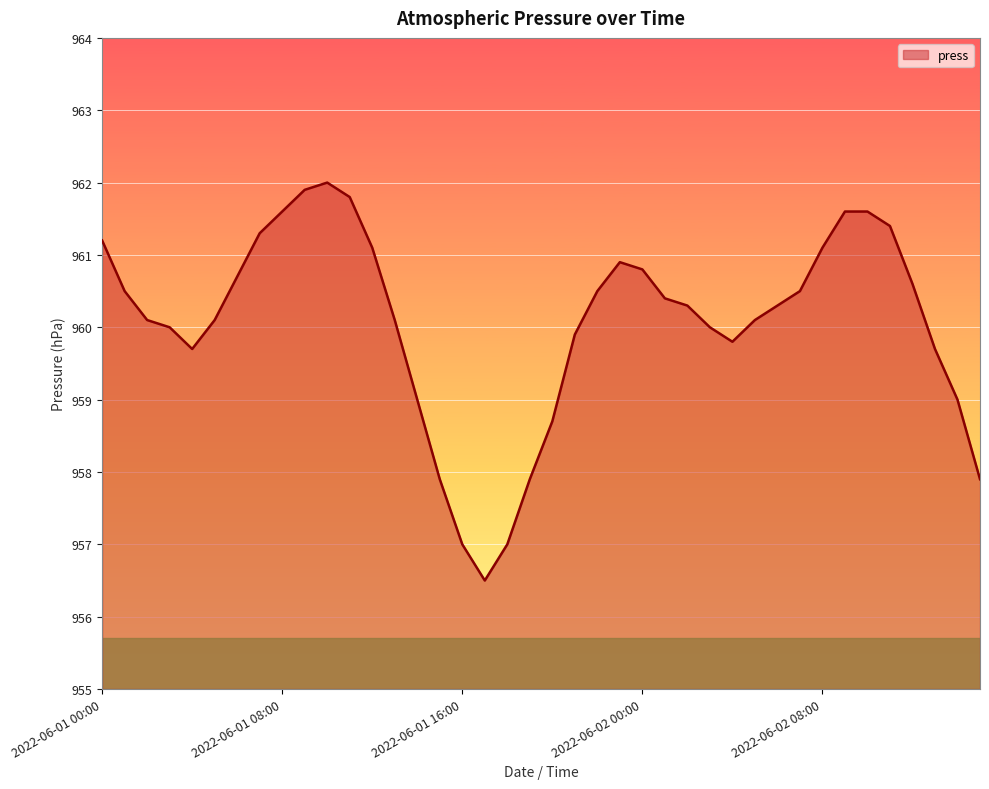

What is the difference between the maximum and minimum values?

5.5